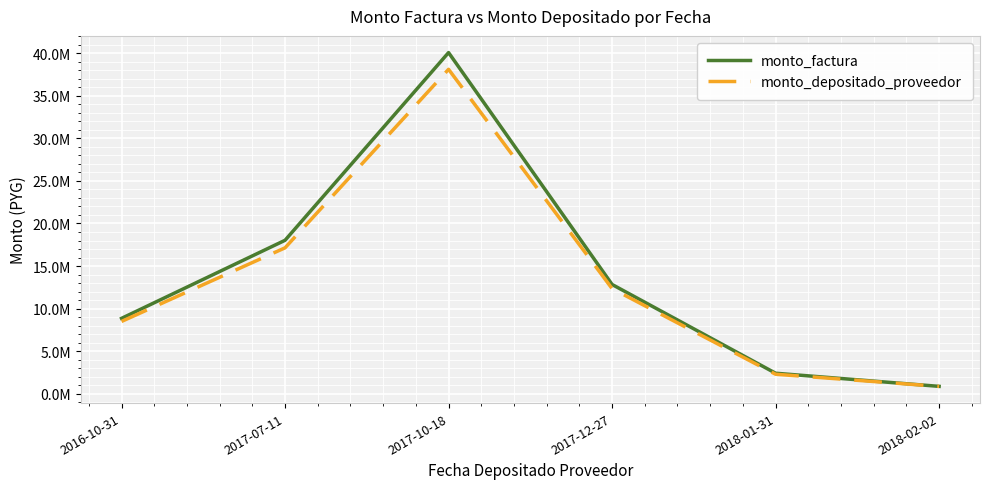

True or false: monto_depositado_proveedor and monto_factura cross at least once.

False